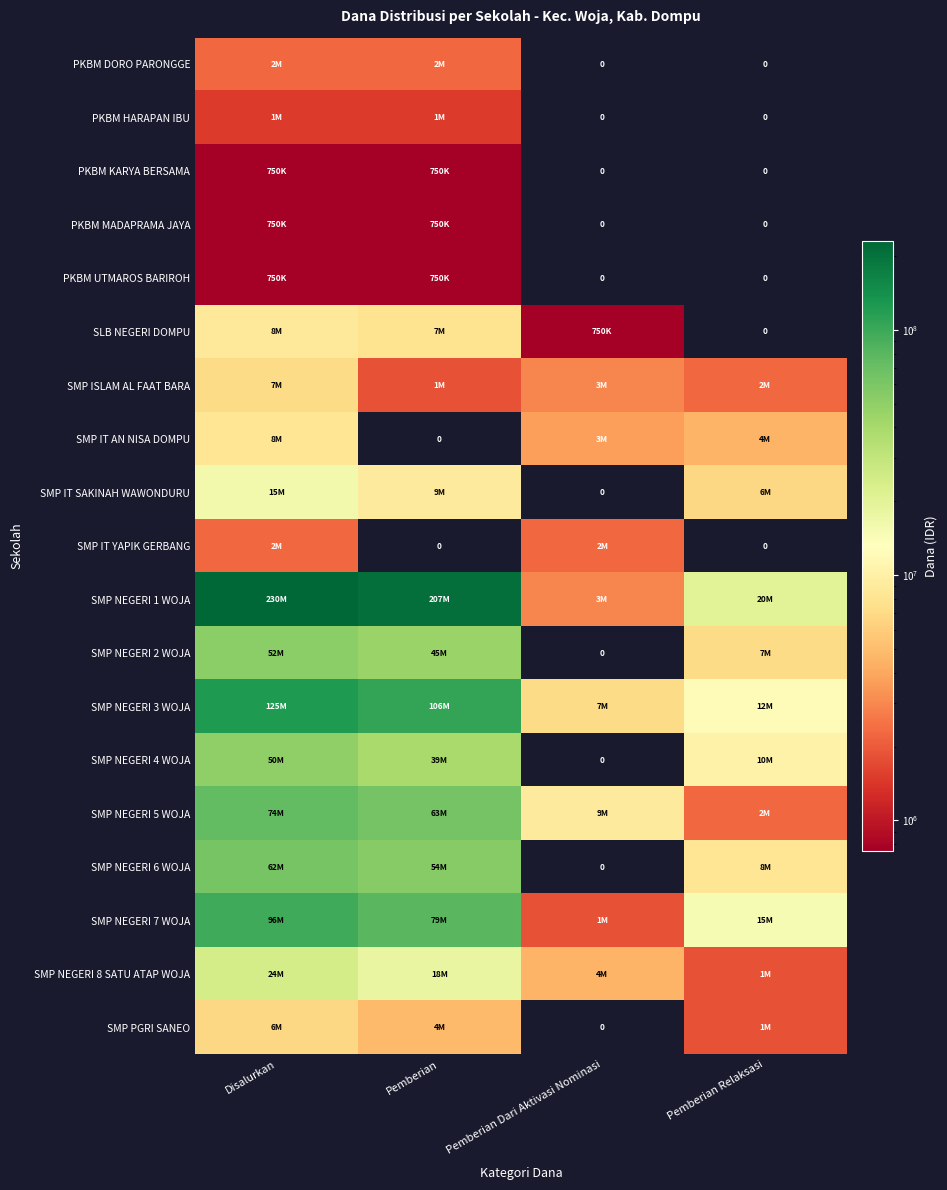

How many values in PKBM HARAPAN IBU are above zero?

2